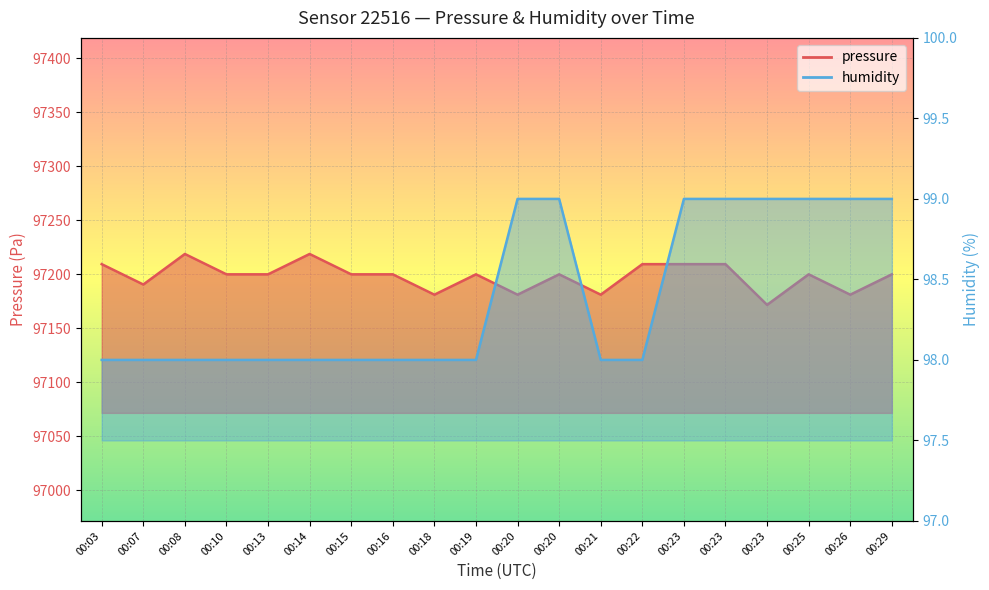

What is the total value across all series at 00:26?

97280.2